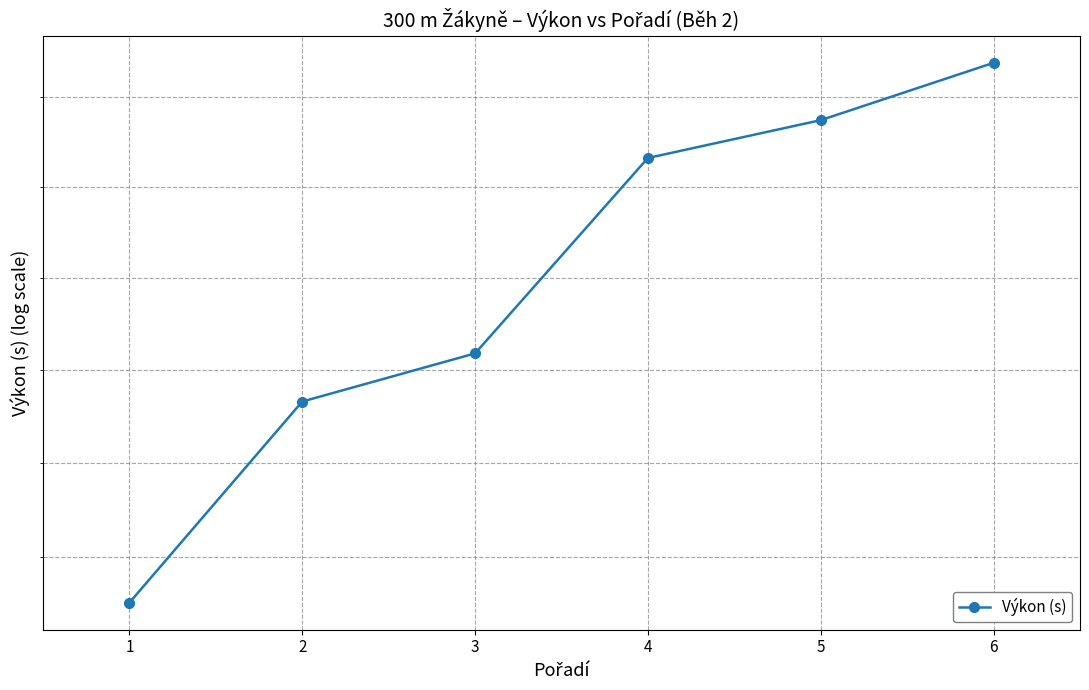

Where is the data nearest to the value 46?

3